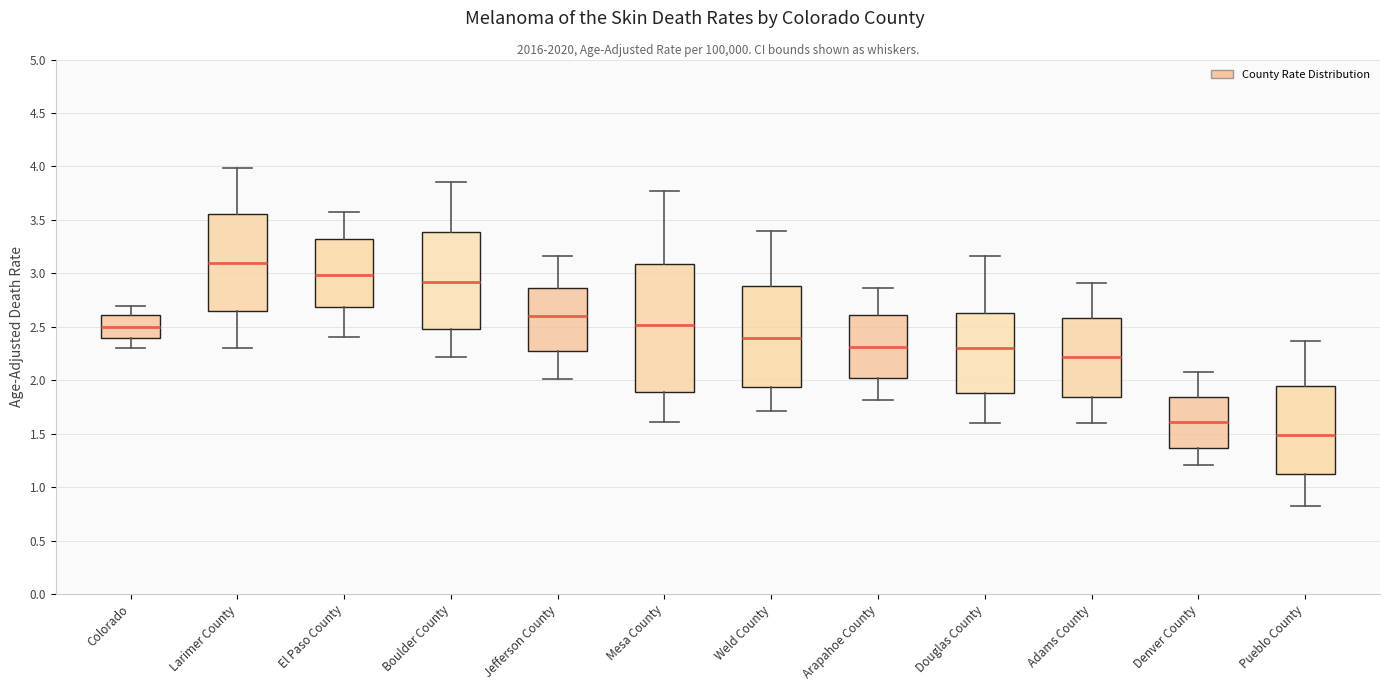

Reading left to right, read every box against the y-axis: the position of its median line, the range the box covers, and the ends of its whiskers. The values are not printed on the chart, so give them approximately, as read against the axis.

Colorado: median 2.50, box 2.40 to 2.60, whiskers 2.30 to 2.70
Larimer County: median 3.10, box 2.65 to 3.55, whiskers 2.30 to 4.00
El Paso County: median 3.00, box 2.70 to 3.30, whiskers 2.40 to 3.60
Boulder County: median 2.90, box 2.50 to 3.40, whiskers 2.20 to 3.85
Jefferson County: median 2.60, box 2.25 to 2.85, whiskers 2.00 to 3.15
Mesa County: median 2.50, box 1.90 to 3.10, whiskers 1.60 to 3.75
Weld County: median 2.40, box 1.95 to 2.90, whiskers 1.70 to 3.40
Arapahoe County: median 2.30, box 2.00 to 2.60, whiskers 1.80 to 2.85
Douglas County: median 2.30, box 1.90 to 2.65, whiskers 1.60 to 3.15
Adams County: median 2.20, box 1.85 to 2.60, whiskers 1.60 to 2.90
Denver County: median 1.60, box 1.35 to 1.85, whiskers 1.20 to 2.10
Pueblo County: median 1.50, box 1.10 to 1.95, whiskers 0.80 to 2.35